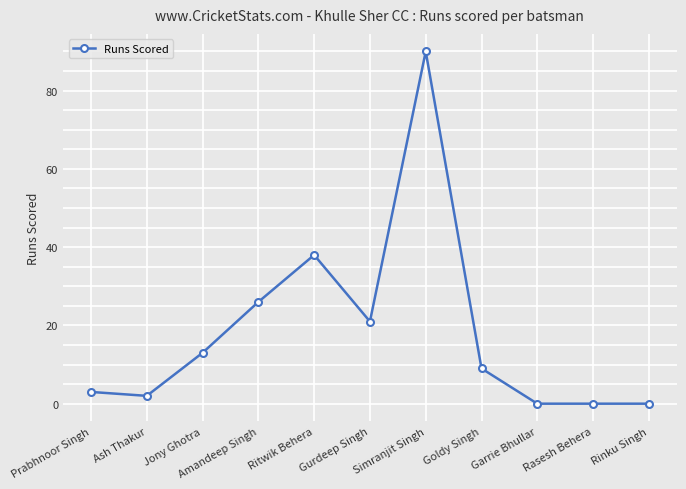

Where does the data first go above 9?

Jony Ghotra